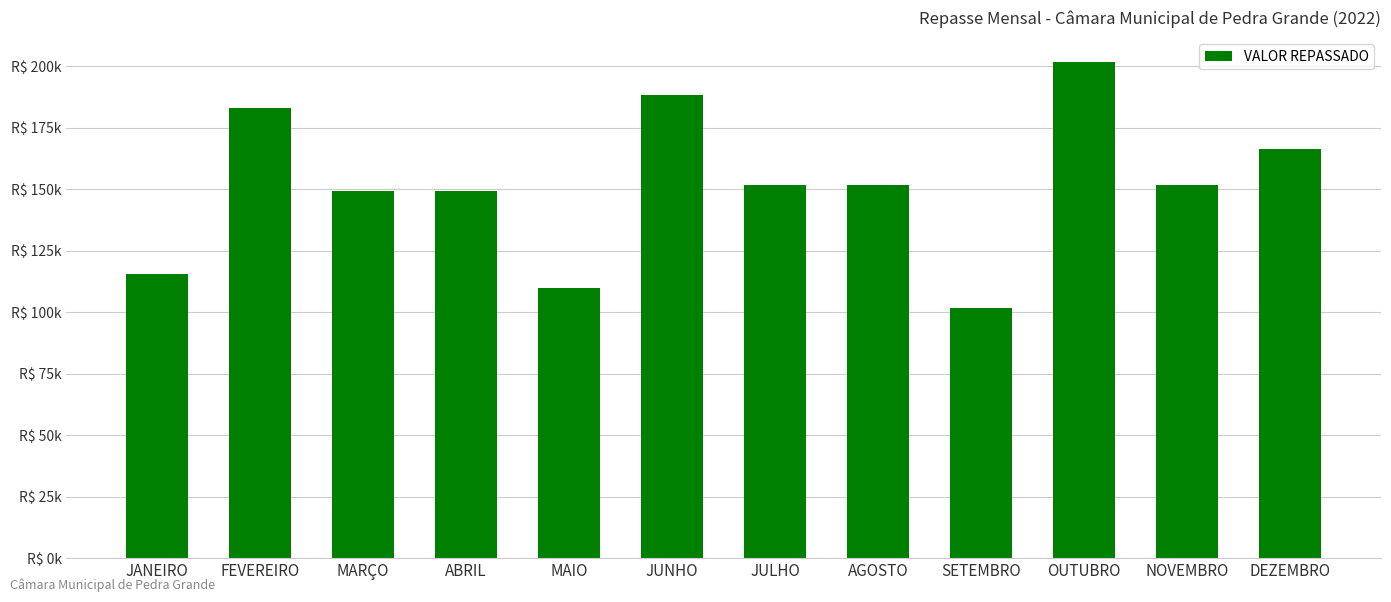

At which category does the chart reach its peak across all series?

OUTUBRO